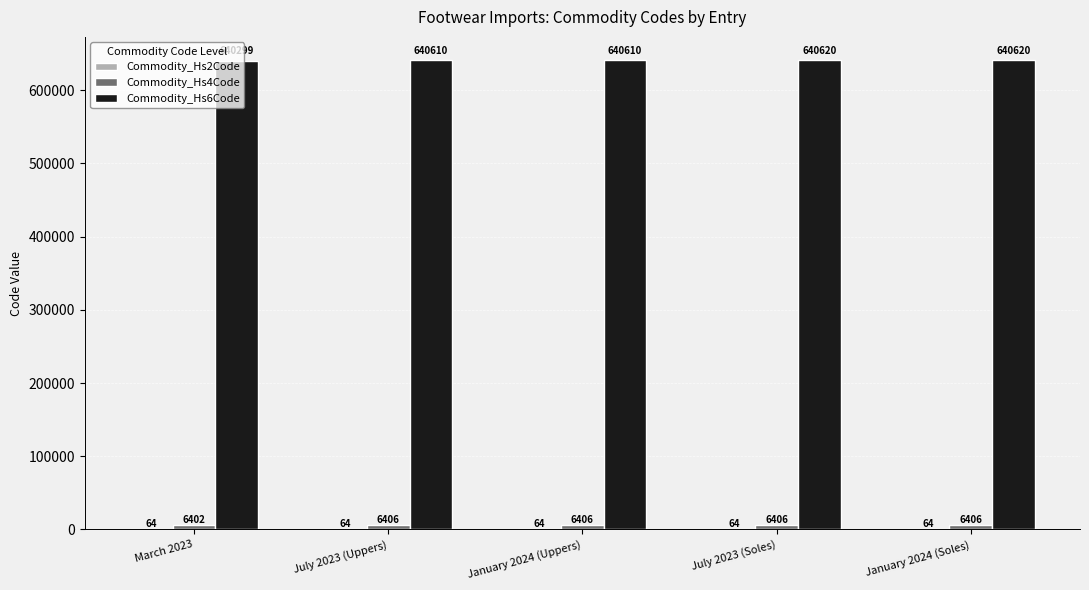

Which series has the largest total across all categories?

Commodity_Hs6Code